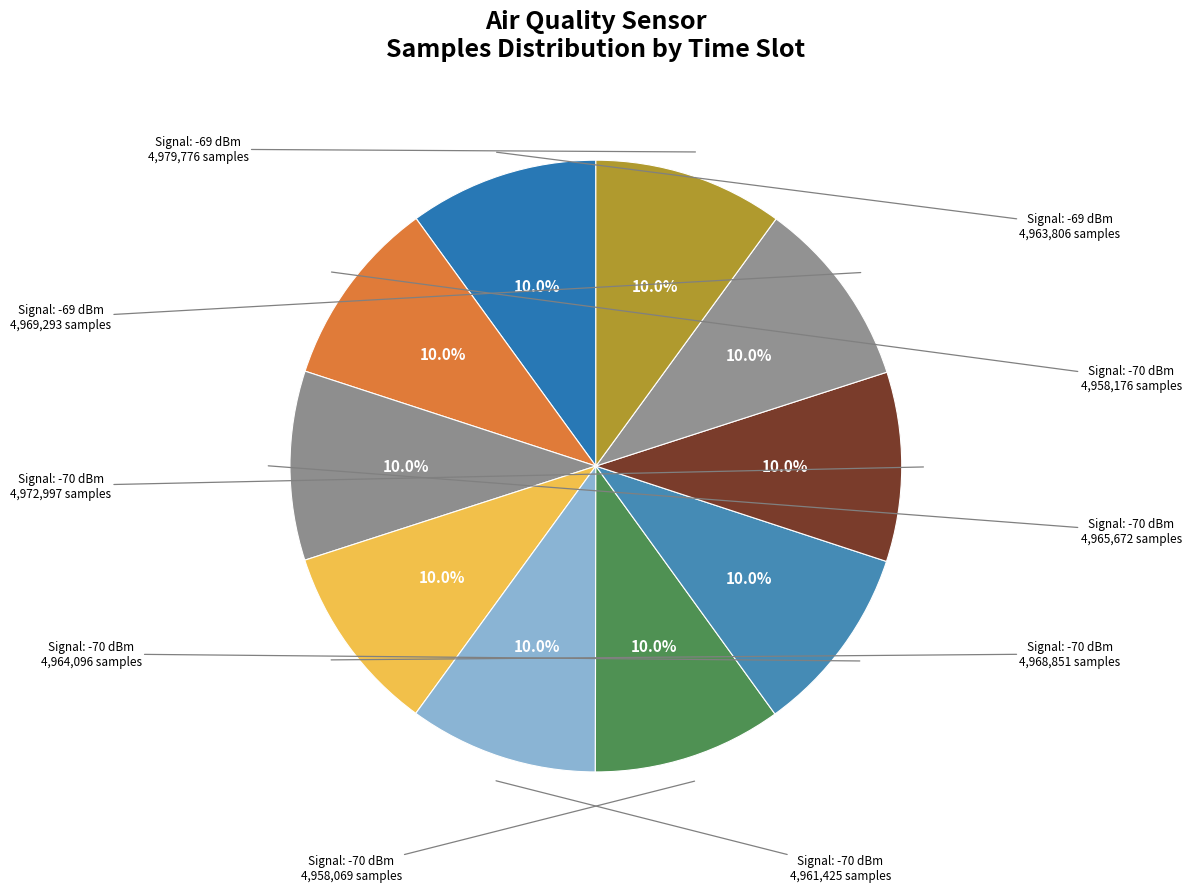

Is there any slice that represents more than half of the pie?

No